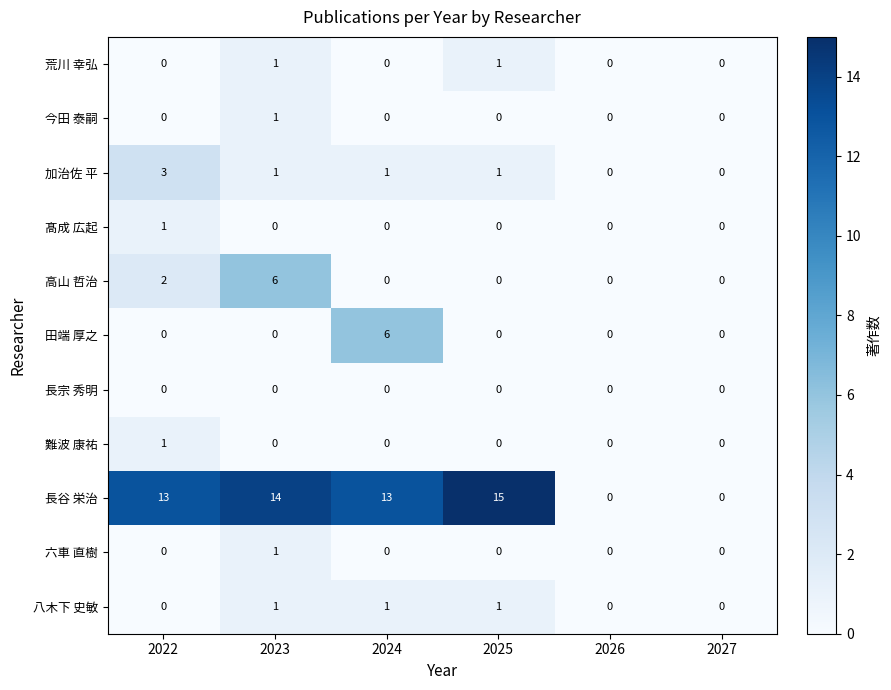

What is the difference between the 長谷 栄治 values at 2026 and 2023?

14